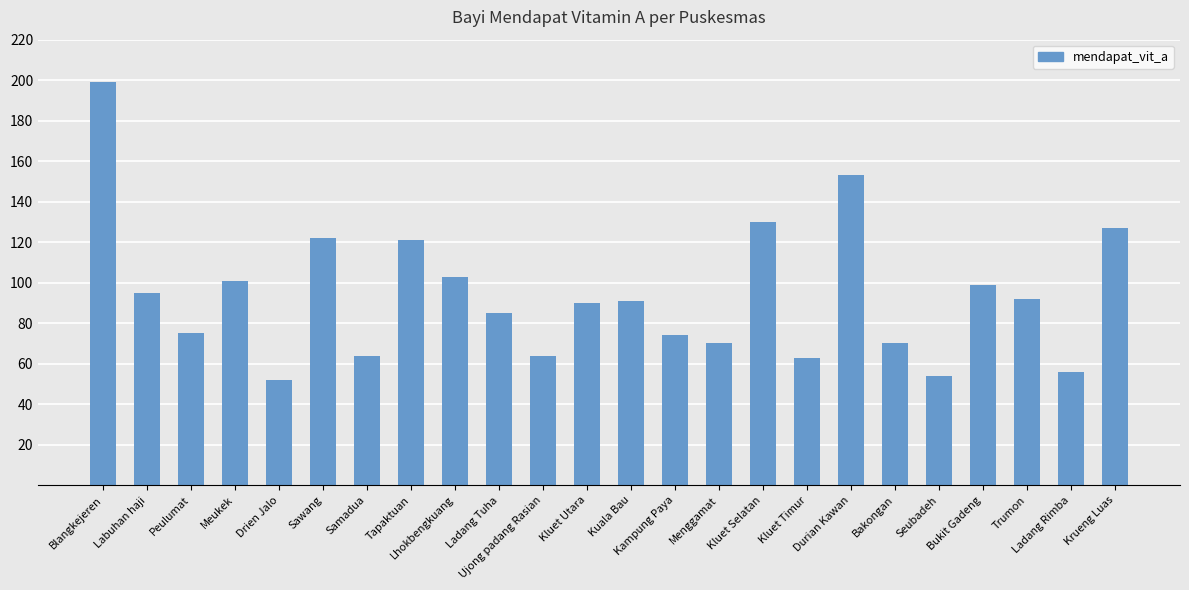

Reading left to right, transcribe all the data shown in this chart.

Blangkejeren=199	Labuhan haji=95	Peulumat=75	Meukek=101	Drien Jalo=52	Sawang=122	Samadua=64	Tapaktuan=121	Lhokbengkuang=103	Ladang Tuha=85	Ujong padang Rasian=64	Kluet Utara=90	Kuala Bau=91	Kampung Paya=74	Menggamat=70	Kluet Selatan=130	Kluet Timur=63	Durian Kawan=153	Bakongan=70	Seubadeh=54	Bukit Gadeng=99	Trumon=92	Ladang Rimba=56	Krueng Luas=127